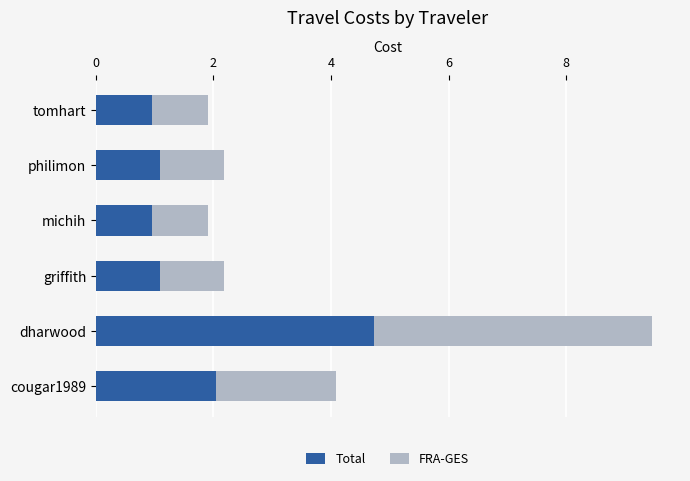

At which label does Total reach its peak?

dharwood